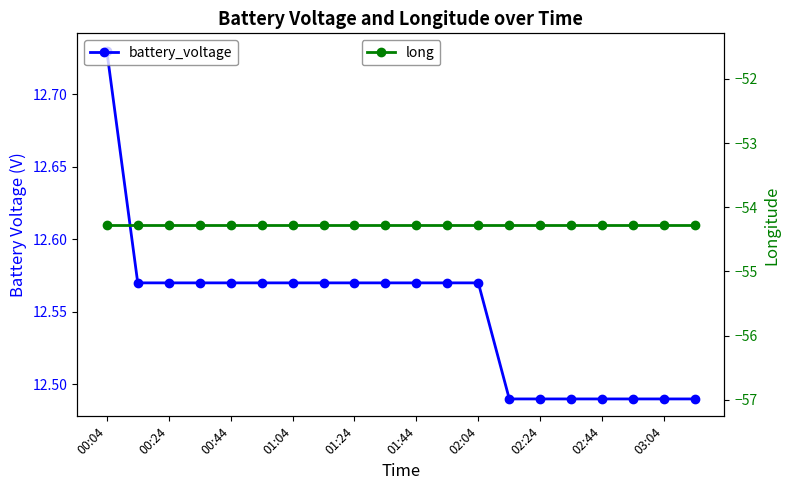

True or false: long has more than 2 interior local peaks.

False